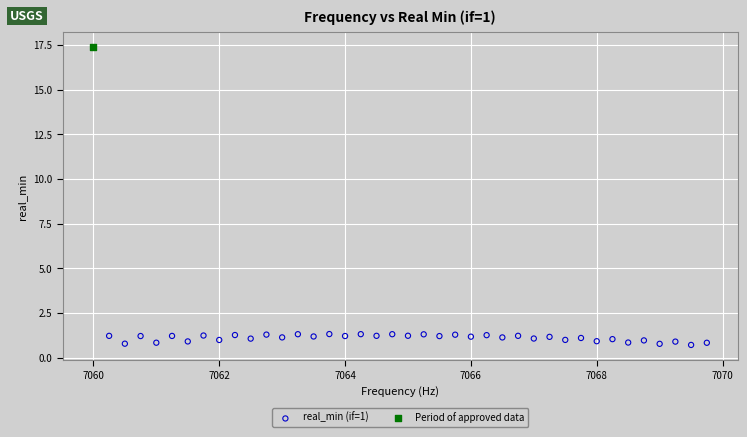

What are all the series names shown in the legend?

real_min (if=1), Period of approved data